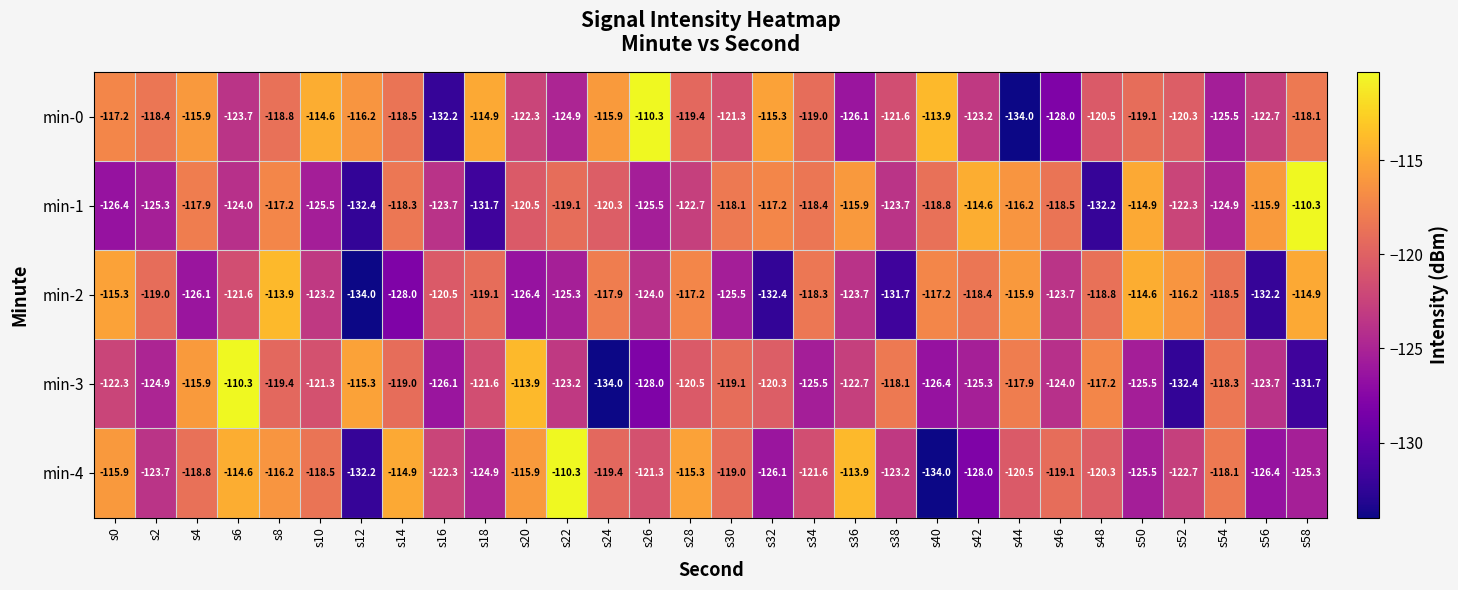

At which label does min-0 first exceed -119?

s0